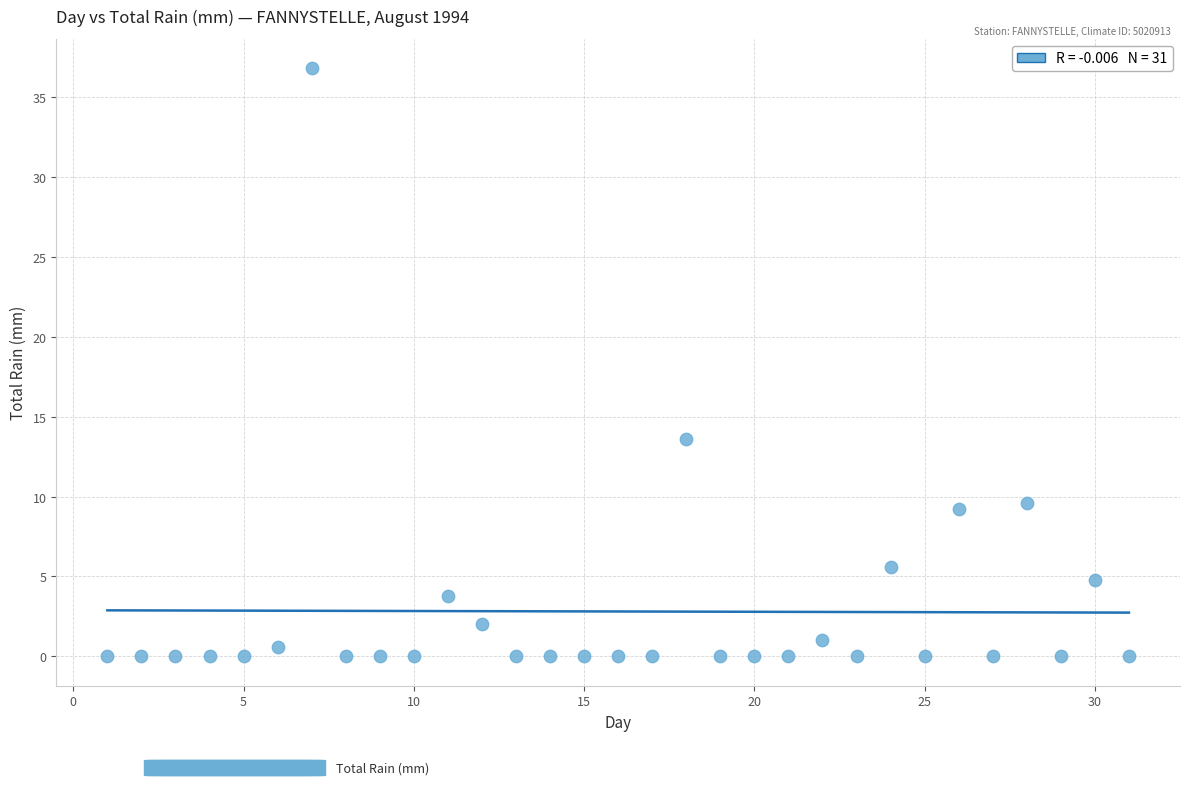

What Y value in the scatter plot is closest to 18?

13.6